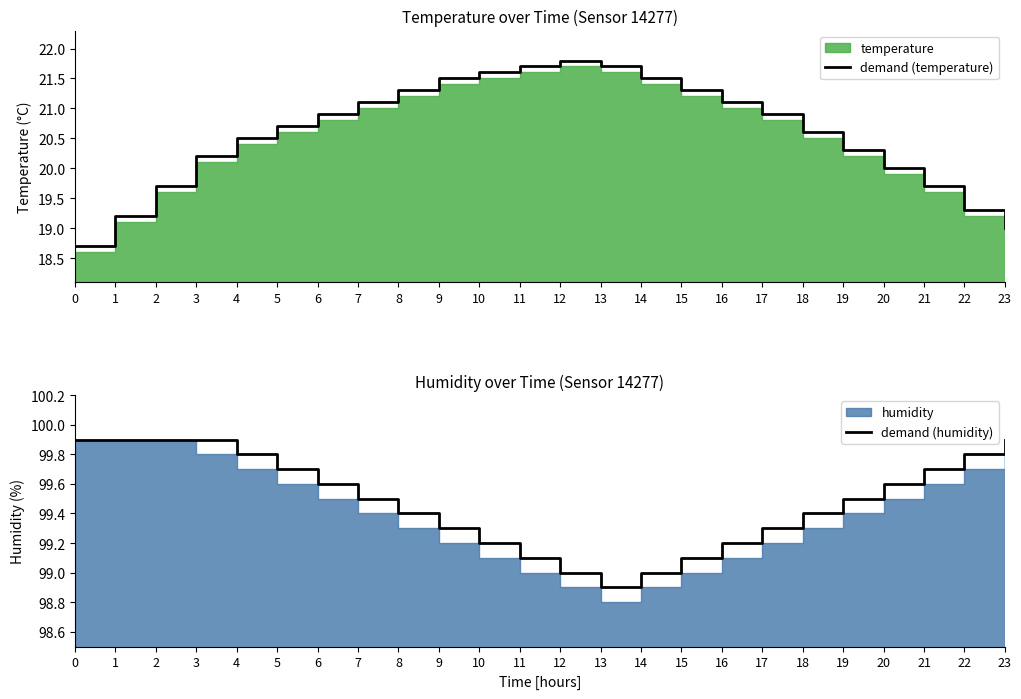

What is the average value of the demand (temperature) series?

20.6